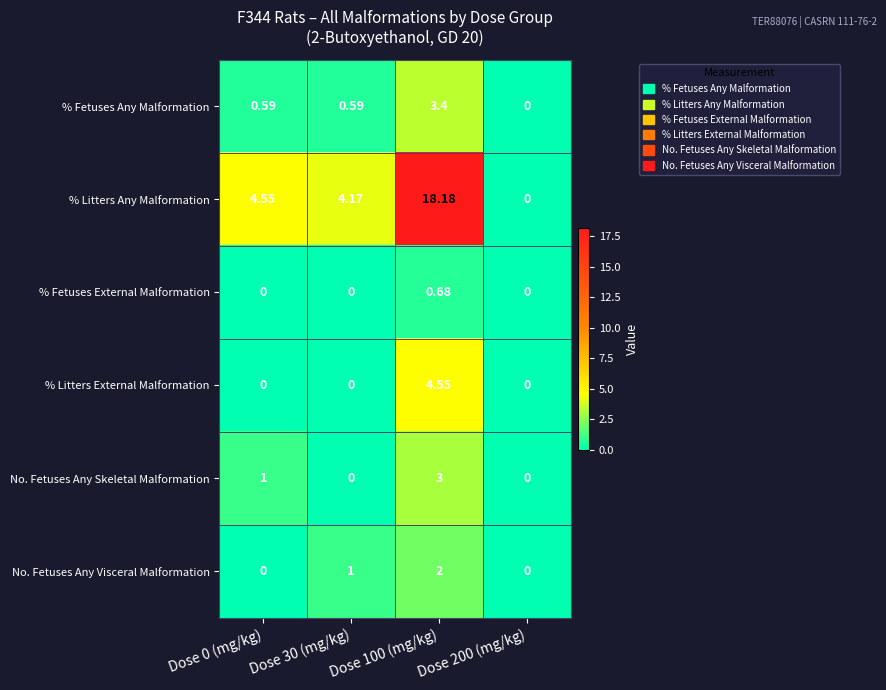

Which series has the widest spread of values?

% Litters Any Malformation